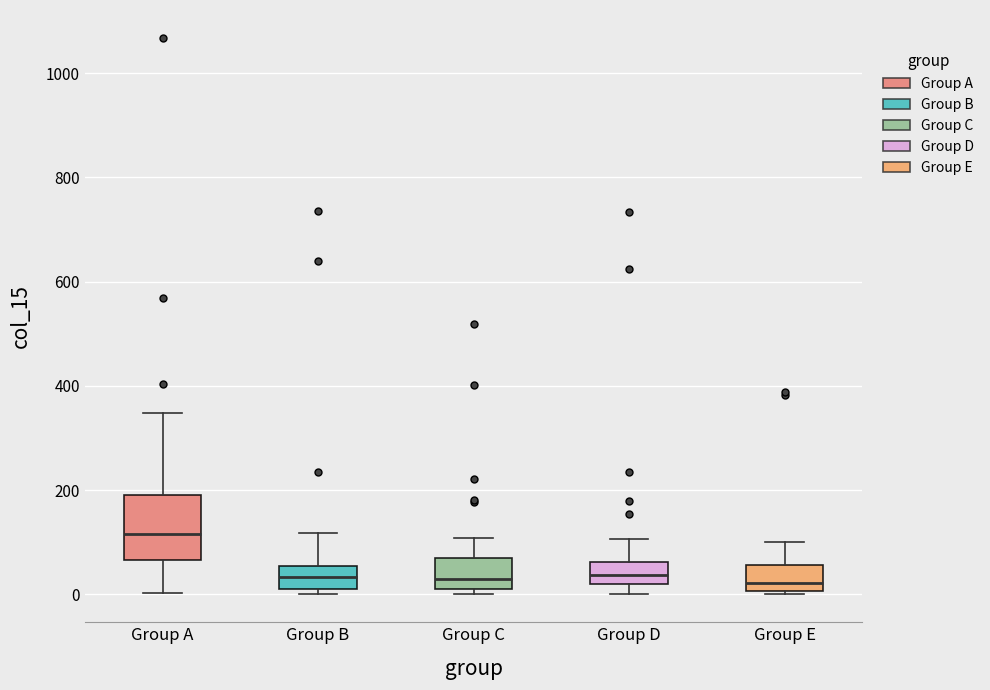

Which box is the tallest, from its lower edge to its upper edge?

Group A